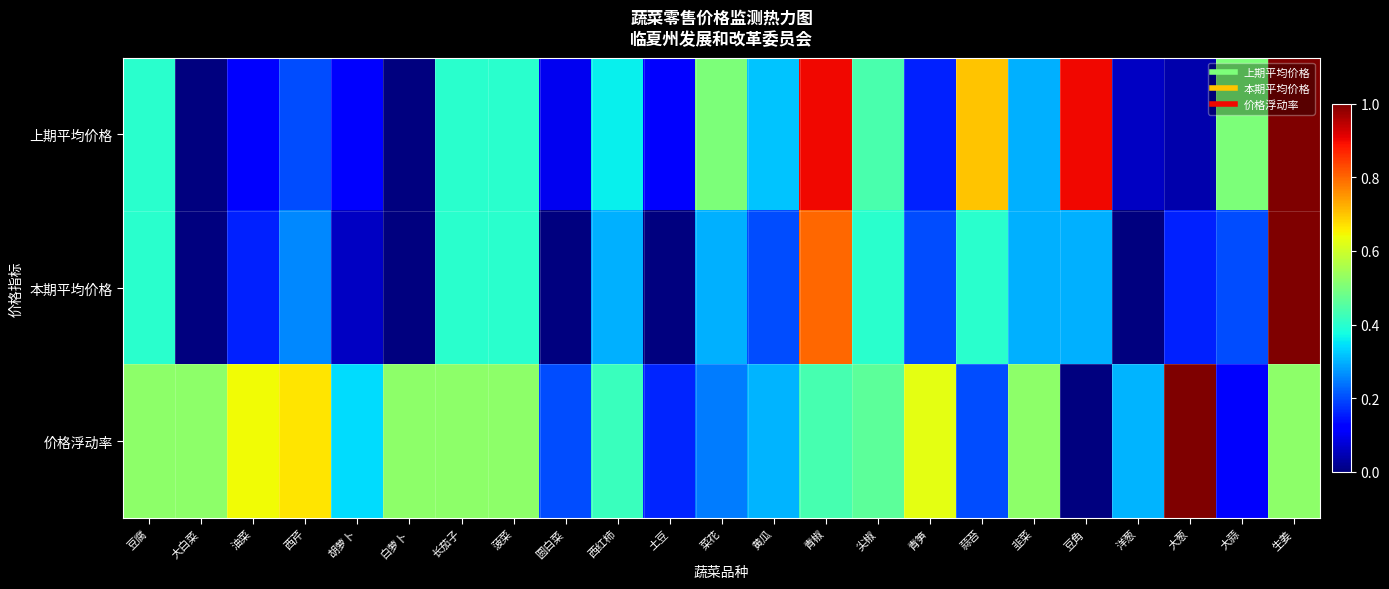

At how many categories does at least one series exceed 0?

23